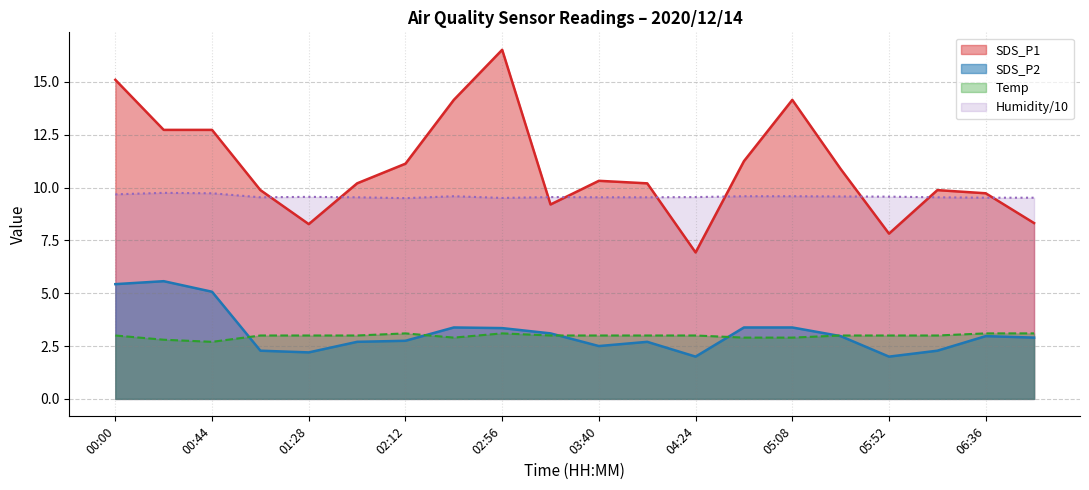

The value of Humidity at 03:18 is 13.1. True or false?

False